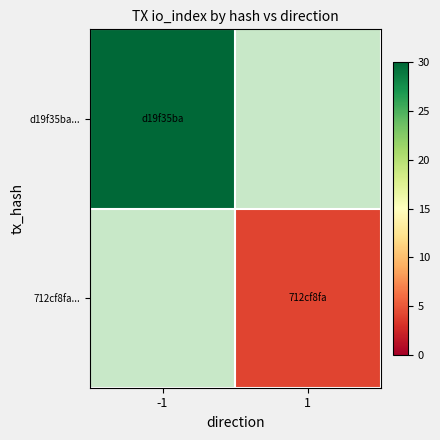

Is the value of d19f35ba... at -1 greater than the value of 712cf8fa... at 1?

Yes